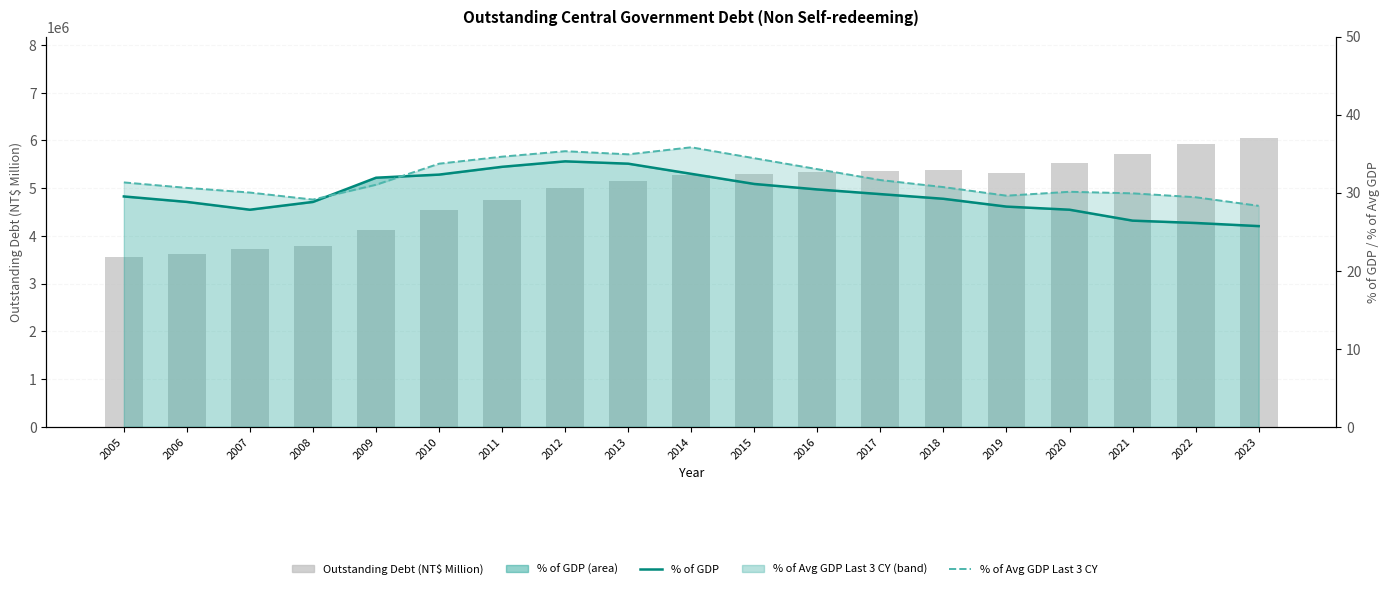

What is the approximate value of Outstanding Debt (NT$ Million) at 2013?

5146287.0